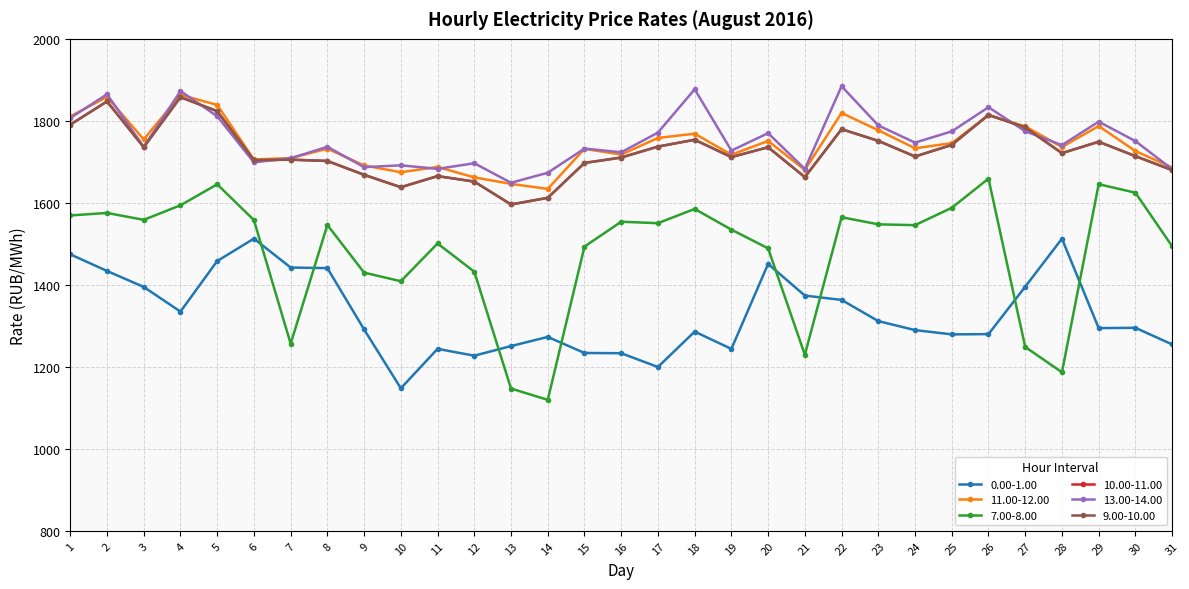

What is the sum of the 13.00-14.00 values at 27 and 29?

3572.6